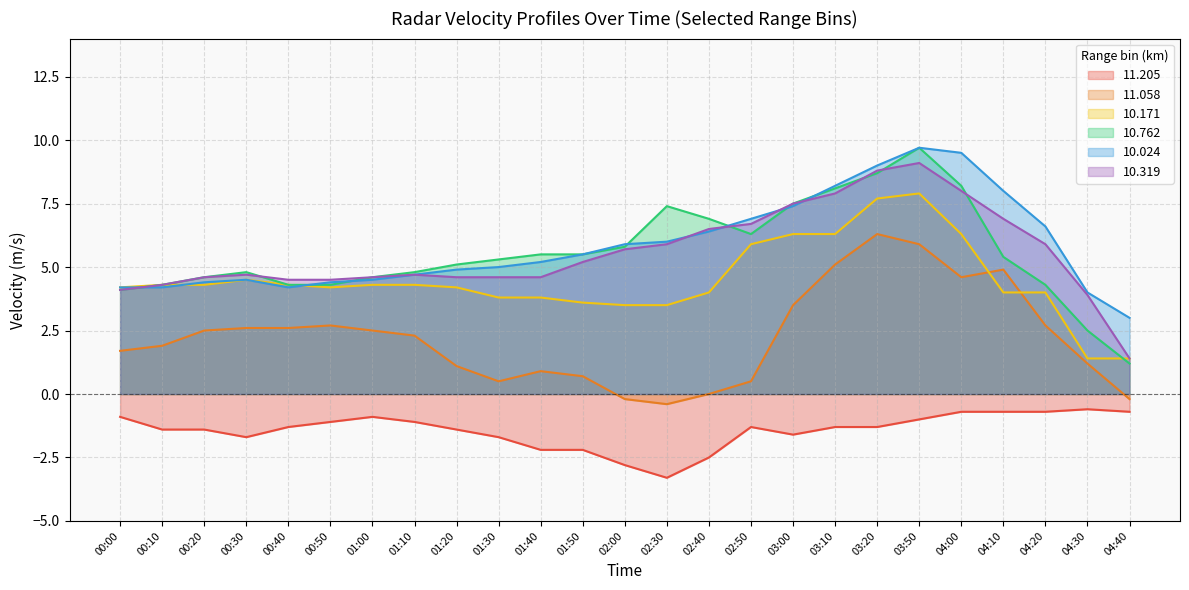

True or false: 11.205 and 10.024 cross at least once.

False